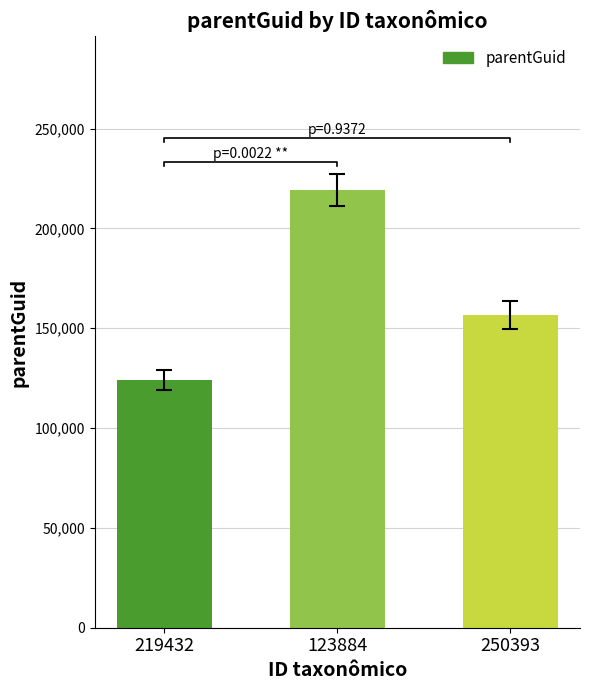

What is the ratio of the value at 250393 to the value at 219432?

1.3